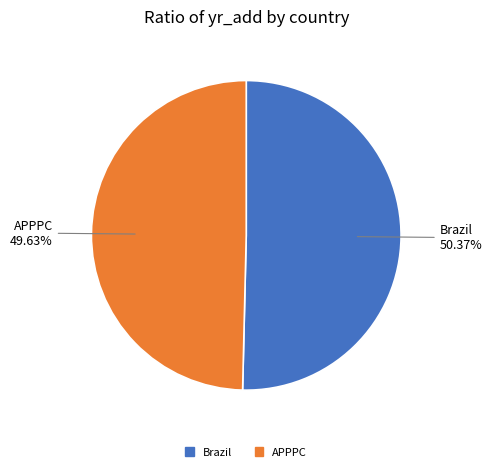

What percentage is NOT represented by APPPC?

50.4%